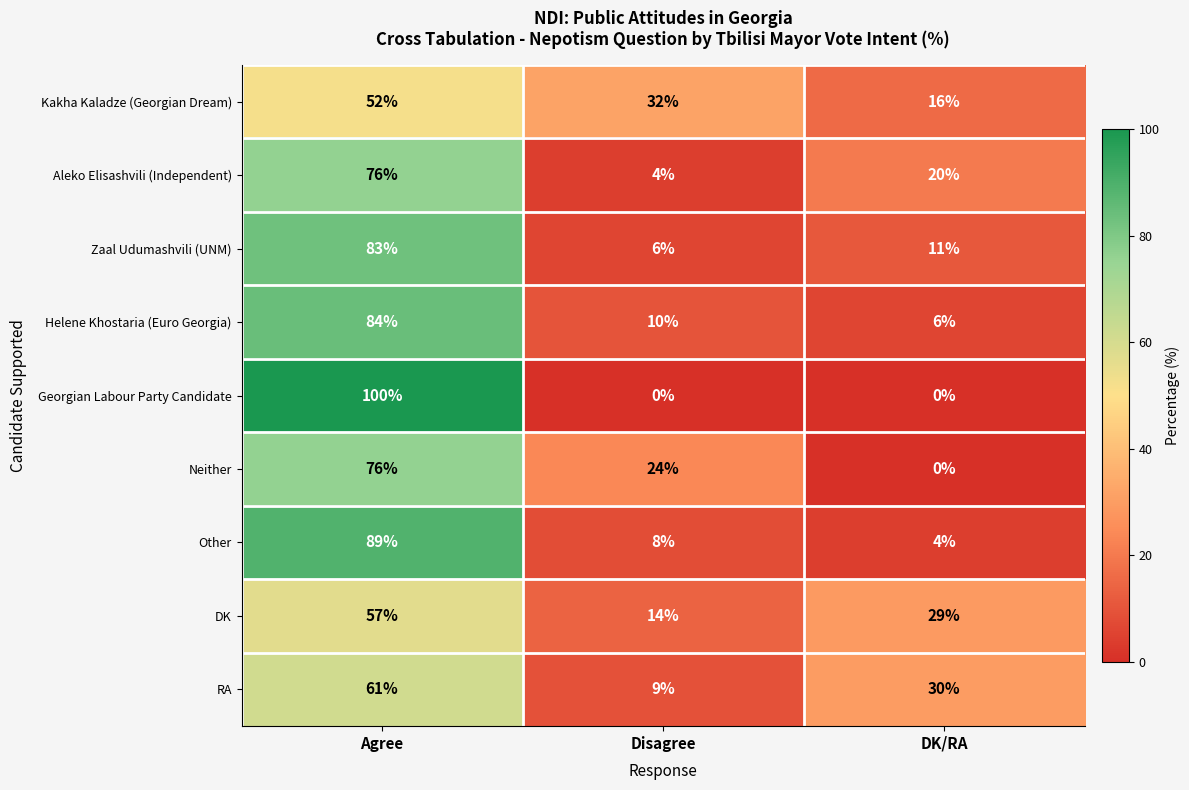

Where is Other nearest to the value 46?

Disagree